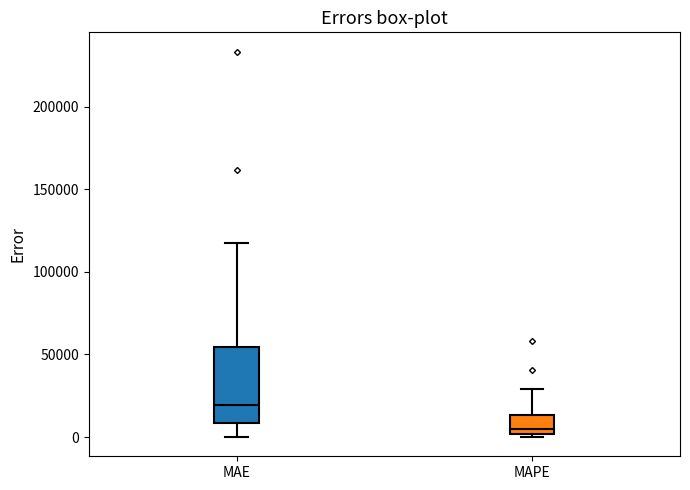

Reading left to right, read every box against the y-axis: the position of its median line, the range the box covers, and the ends of its whiskers. The values are not printed on the chart, so give them approximately, as read against the axis.

MAE: median 20000, box 10000 to 55000, whiskers 0 to 115000
MAPE: median 5000, box 0 to 15000, whiskers 0 (just below the box's lower edge) to 30000